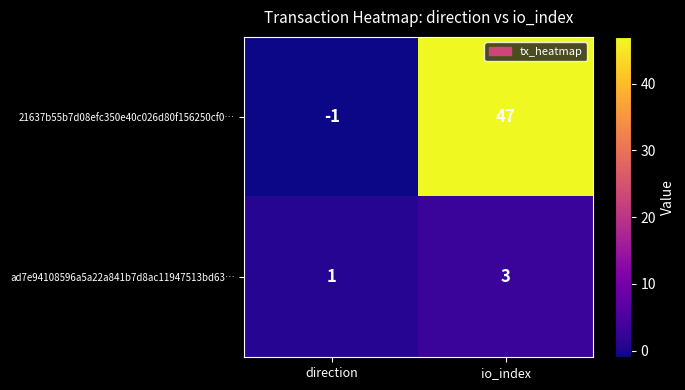

How many categories are shown in the chart?

2